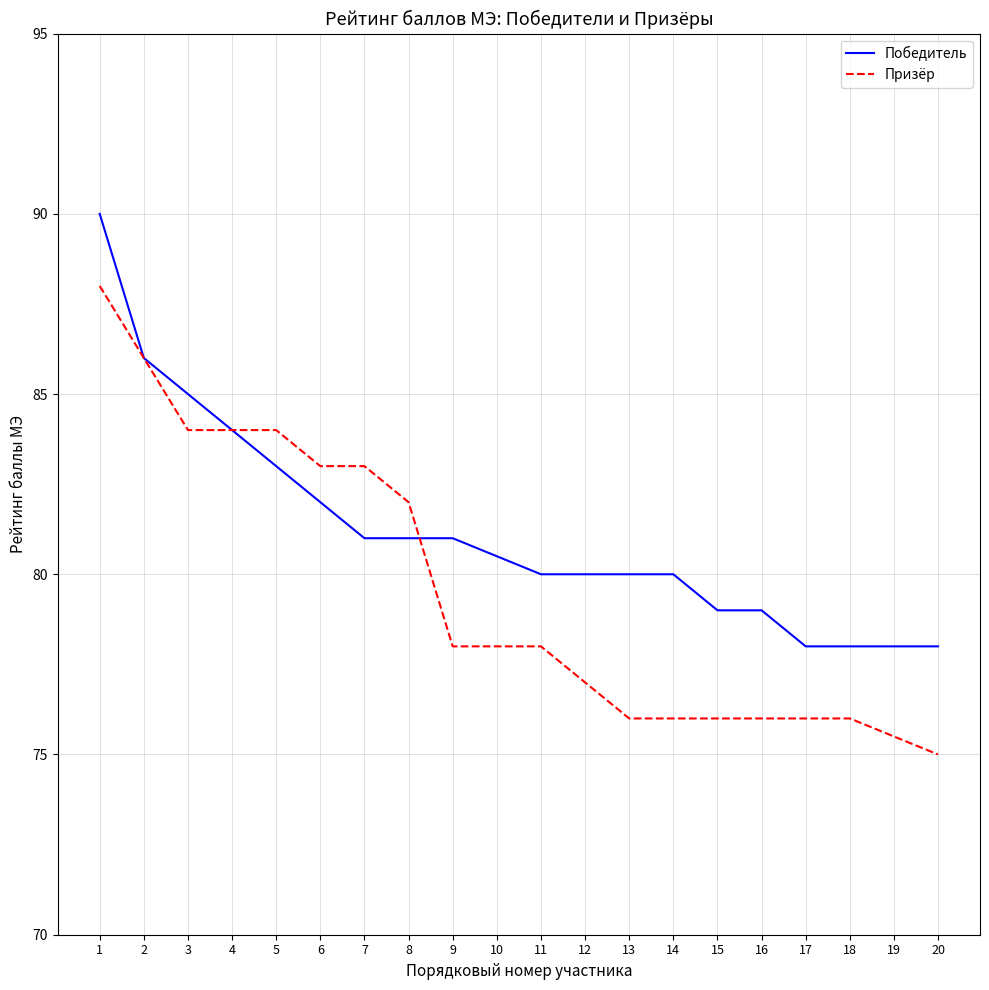

After their last crossing, which series has the higher values: Победитель or Призёр?

Победитель